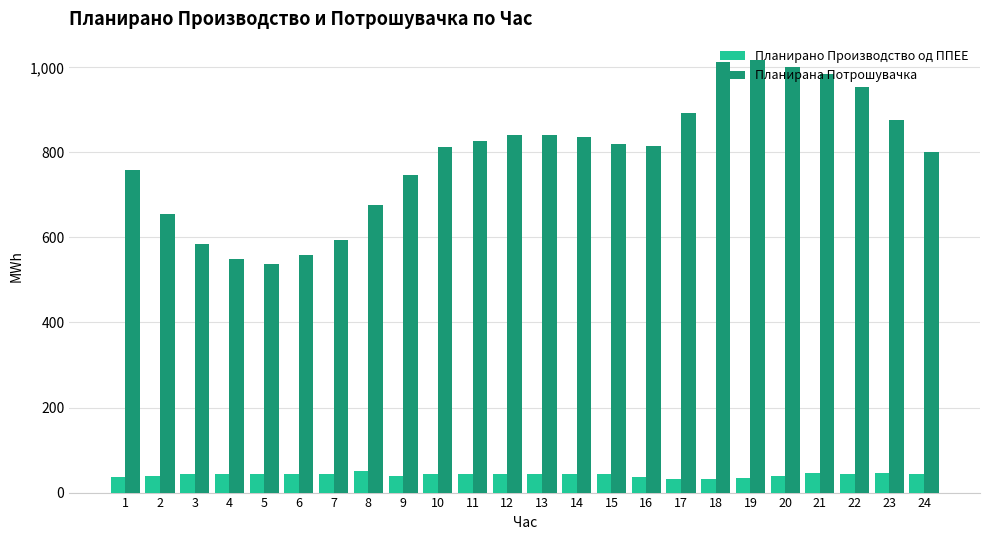

How many groups of bars are there?

24